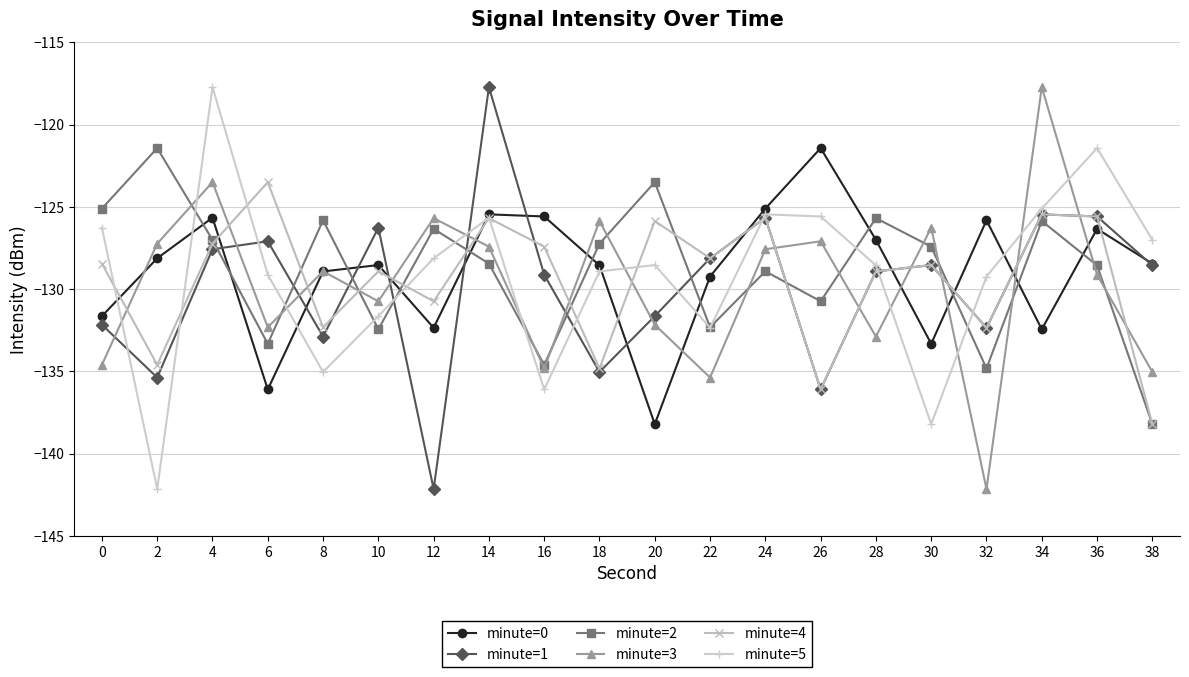

At which label is minute=2 closest to -129?

24